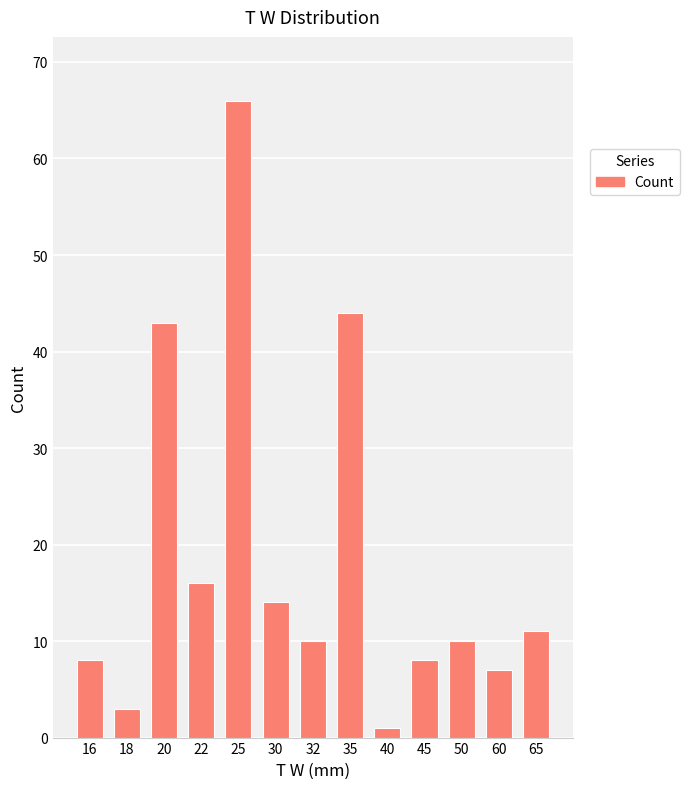

Is it true that the value at 18 is 3?

True